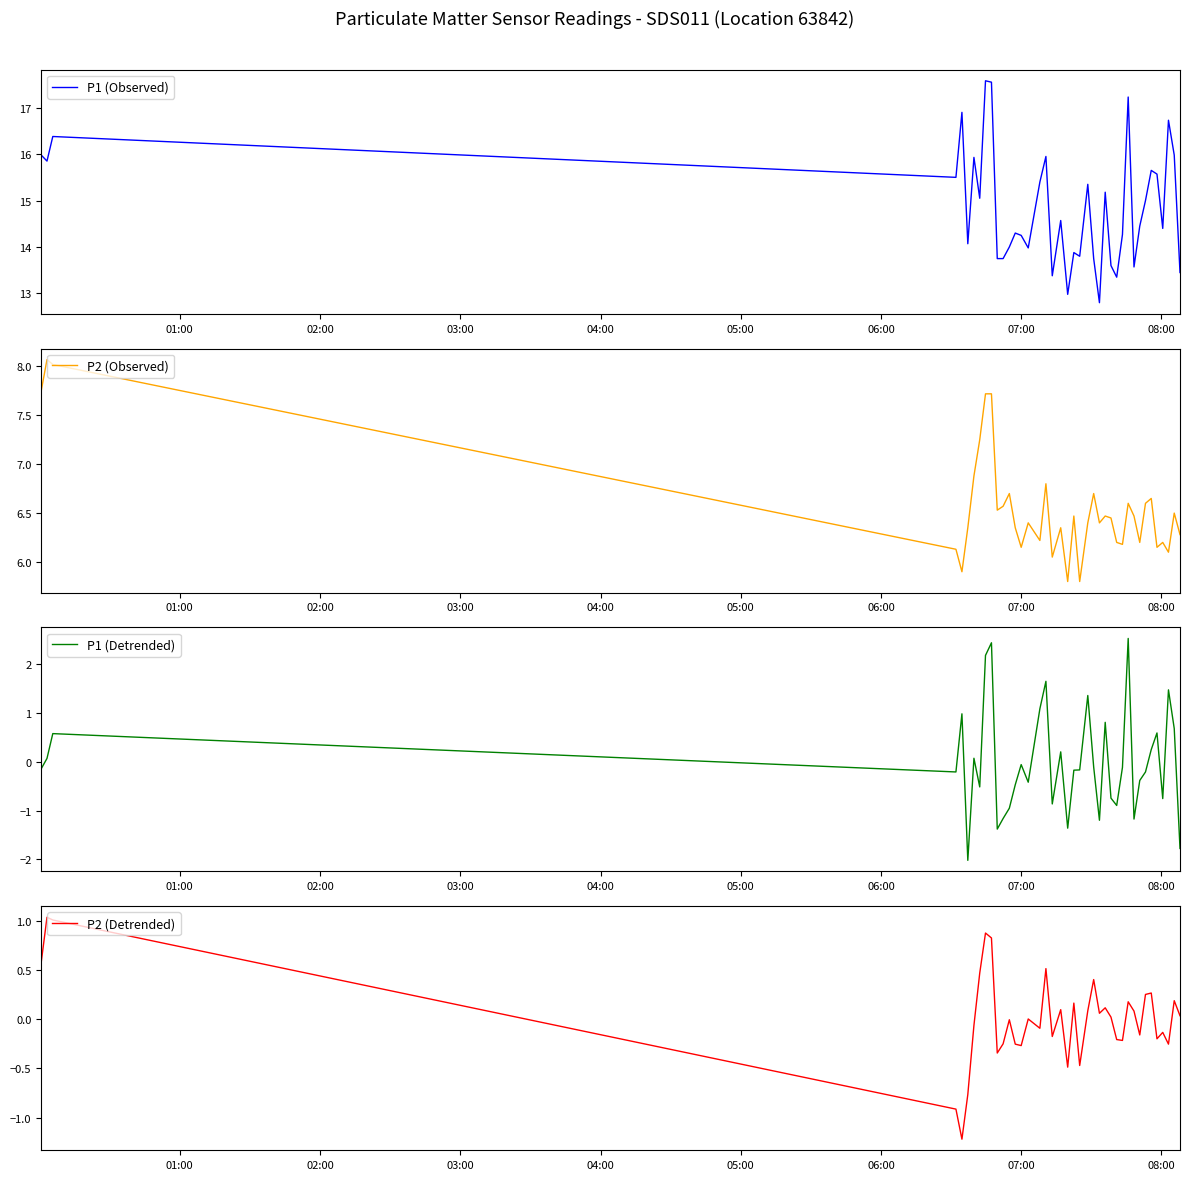

Reading left to right, list all the values displayed in this chart.

P1 (Observed): 16.0	15.8	16.4	15.5	16.9	14.1	15.9	15.1	17.6	17.6	13.8	13.8	14.0	14.3	14.2	14.0	15.4	15.9	13.4	14.6	13.0	13.9	13.8	15.3	13.8	12.8	15.2	13.6	13.3	14.3	17.2	13.6	14.4	15.0	15.7	15.6	14.4	16.7	16.0	13.4
P2 (Observed): 7.8	8.1	8.0	6.1	5.9	6.3	6.9	7.2	7.7	7.7	6.5	6.6	6.7	6.3	6.2	6.4	6.2	6.8	6.0	6.3	5.8	6.5	5.8	6.4	6.7	6.4	6.5	6.5	6.2	6.2	6.6	6.5	6.2	6.6	6.7	6.2	6.2	6.1	6.5	6.3
P1 (Detrended): -0.1	0.1	0.6	-0.2	1.0	-2.0	0.1	-0.5	2.2	2.4	-1.4	-1.2	-1.0	-0.5	-0.1	-0.4	1.1	1.7	-0.9	0.2	-1.4	-0.2	-0.2	1.4	-0.1	-1.2	0.8	-0.7	-0.9	-0.1	2.5	-1.2	-0.4	-0.2	0.3	0.6	-0.8	1.5	0.7	-1.8
P2 (Detrended): 0.6	1.0	1.0	-0.9	-1.2	-0.8	-0.1	0.5	0.9	0.8	-0.3	-0.3	-0.0	-0.3	-0.3	0.0	-0.1	0.5	-0.2	0.1	-0.5	0.2	-0.5	0.1	0.4	0.1	0.1	0.0	-0.2	-0.2	0.2	0.1	-0.2	0.2	0.3	-0.2	-0.1	-0.3	0.2	0.0